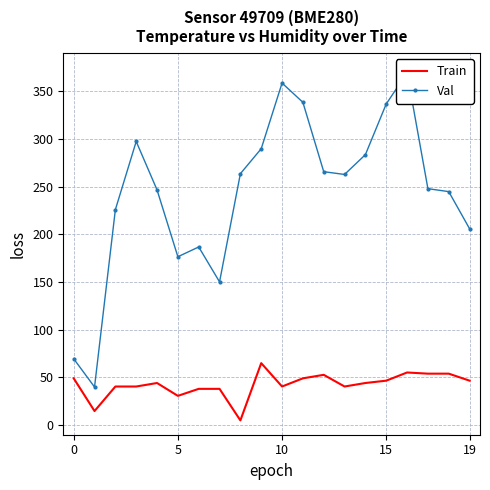

How many lines are shown in the chart?

2